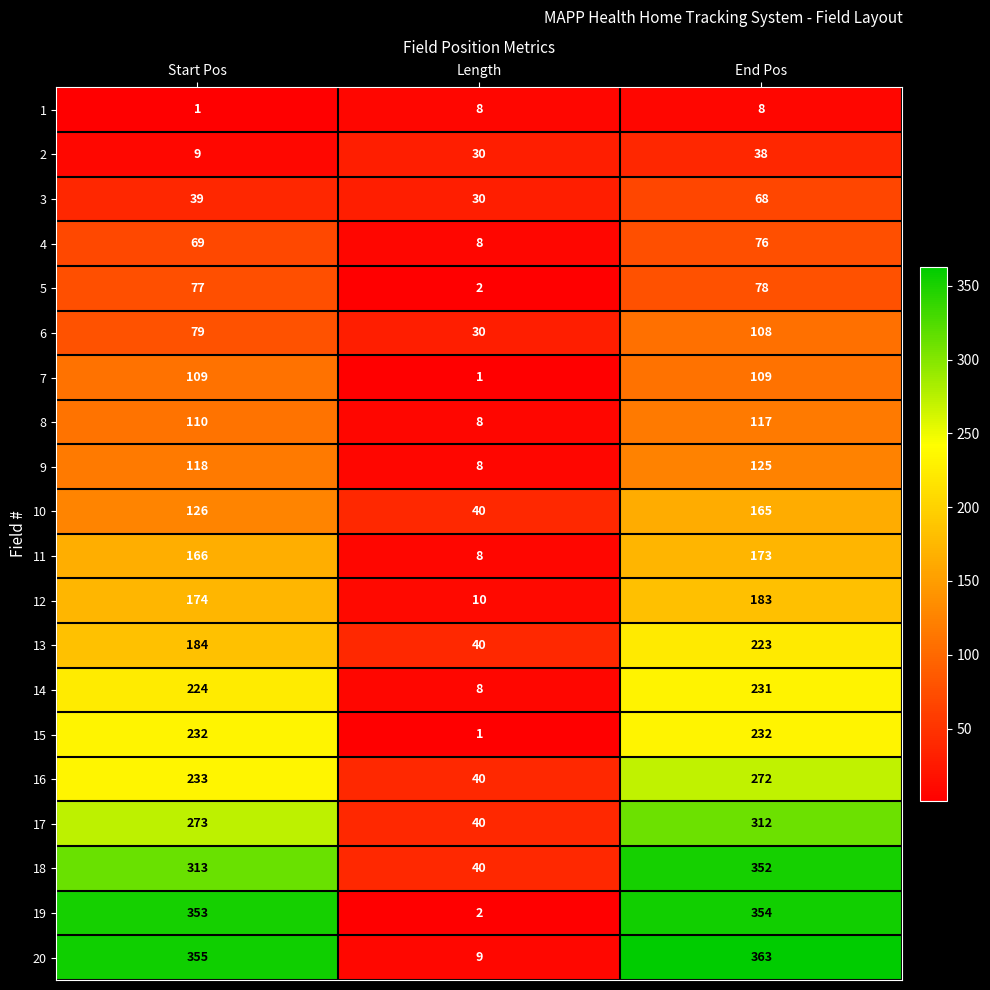

At which category is the sum across all series the highest?

End Pos